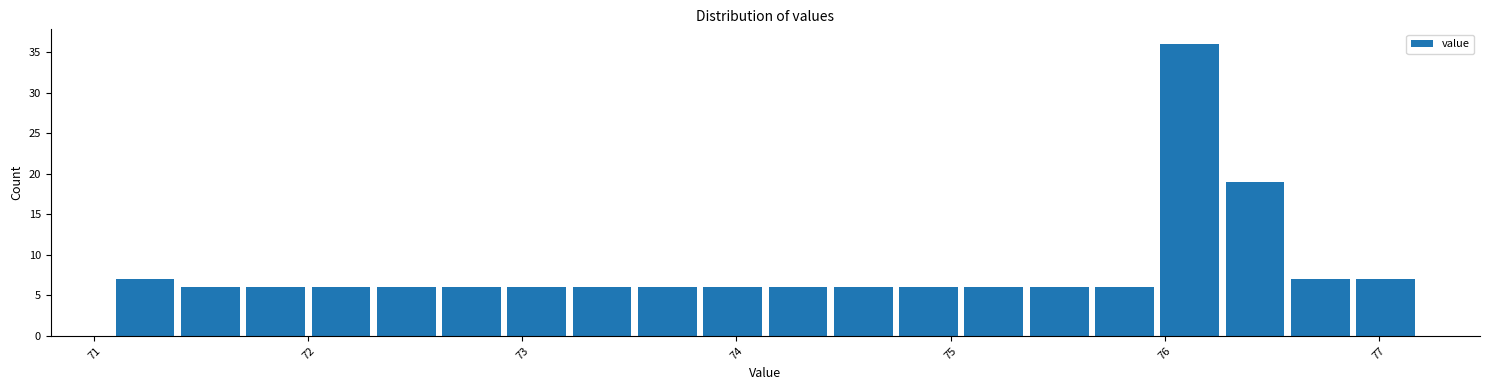

Read against the x-axis, roughly where is the centre of the tallest bar?

76.1